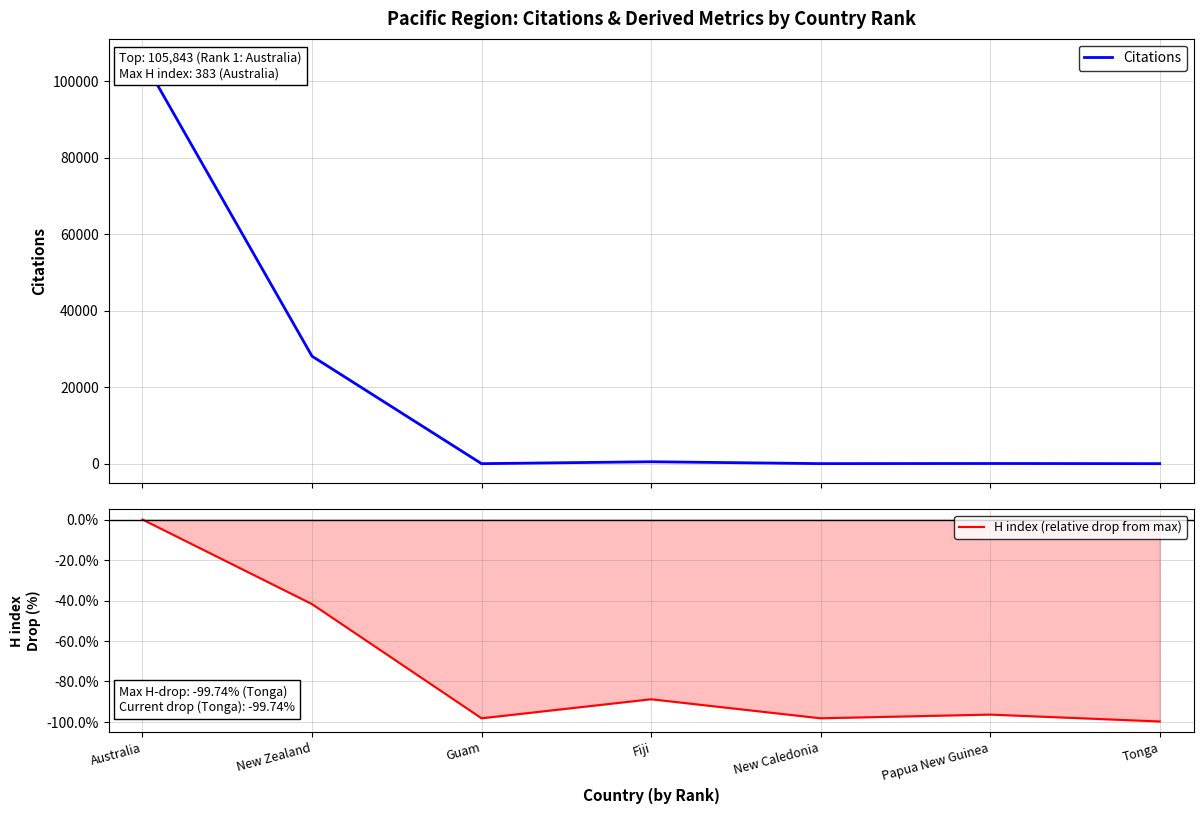

Where is the first local maximum for H index (relative drop from max)?

Fiji